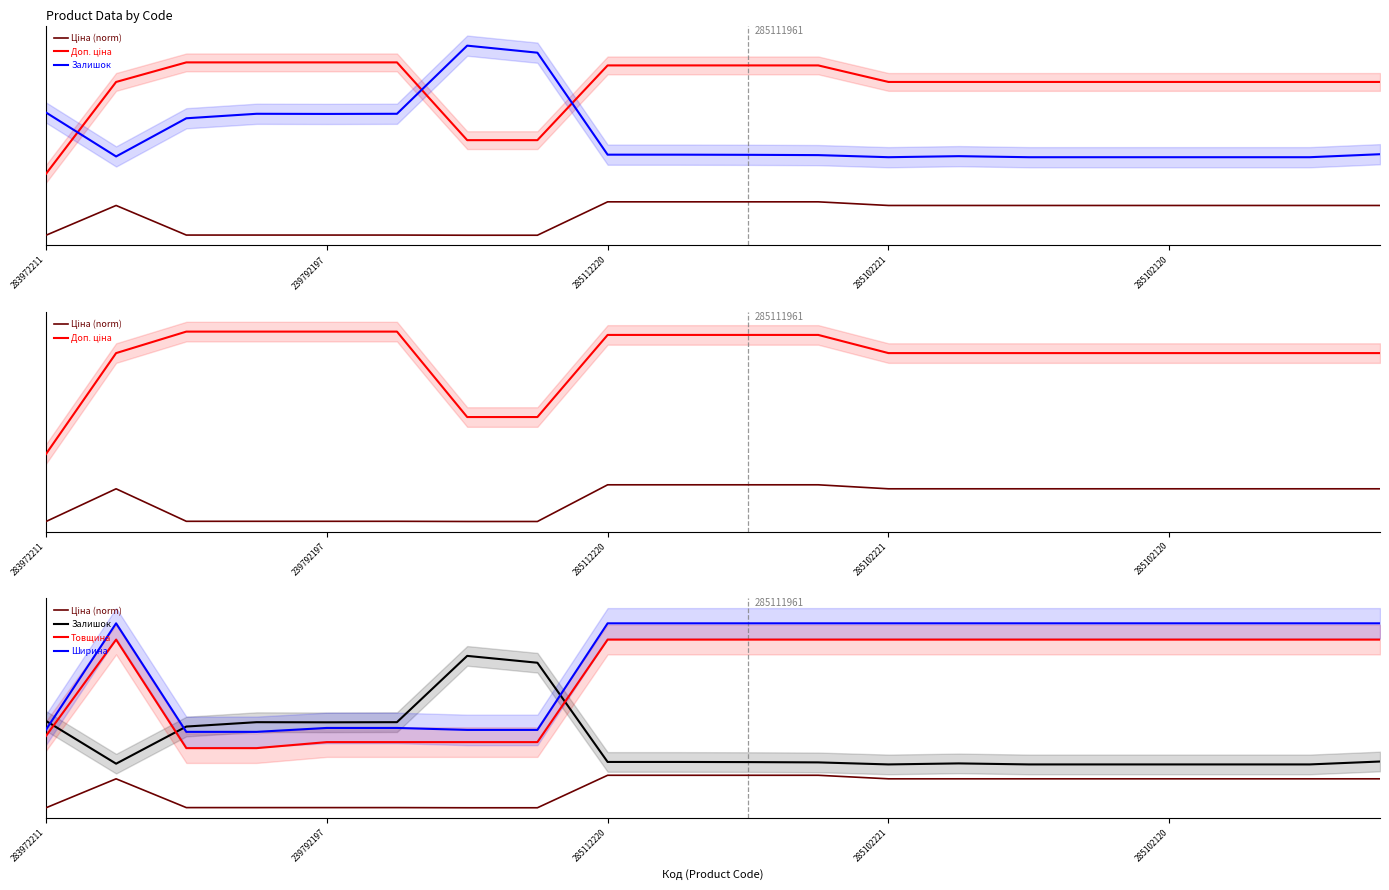

Reading left to right, what are all the values shown in this chart?

Ціна (norm): 0.0	0.3	0.0	0.0	0.0	0.0	0.0	0.0	0.3	0.3	0.3	0.3	0.3	0.3	0.3	0.3	0.3	0.3	0.3	0.3
Доп. ціна: 0.6	1.4	1.5	1.5	1.5	1.5	0.9	0.9	1.5	1.5	1.5	1.5	1.4	1.4	1.4	1.4	1.4	1.4	1.4	1.4
Залишок: 0.8	0.4	0.7	0.8	0.8	0.8	1.4	1.3	0.4	0.4	0.4	0.4	0.4	0.4	0.4	0.4	0.4	0.4	0.4	0.4
Товщина: 0.7	1.5	0.6	0.6	0.6	0.6	0.6	0.6	1.5	1.5	1.5	1.5	1.5	1.5	1.5	1.5	1.5	1.5	1.5	1.5
Ширина: 0.7	1.7	0.7	0.7	0.7	0.7	0.7	0.7	1.7	1.7	1.7	1.7	1.7	1.7	1.7	1.7	1.7	1.7	1.7	1.7